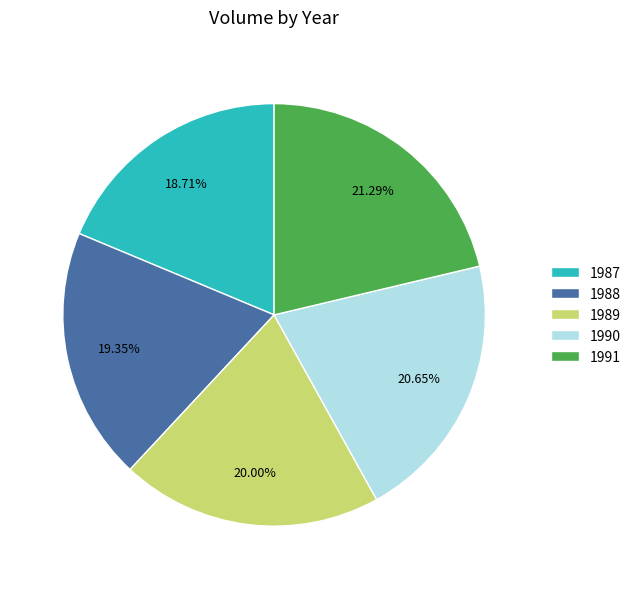

Between 1988 and 1991, which is larger?

1991